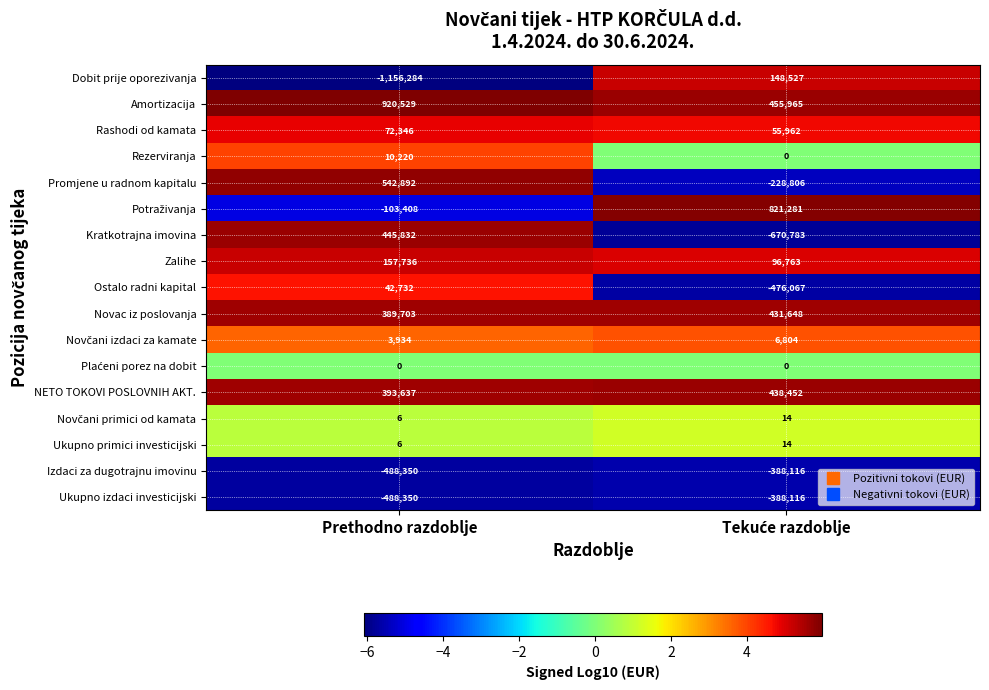

Where is Ukupno izdaci investicijski nearest to the value -438233?

Prethodno razdoblje